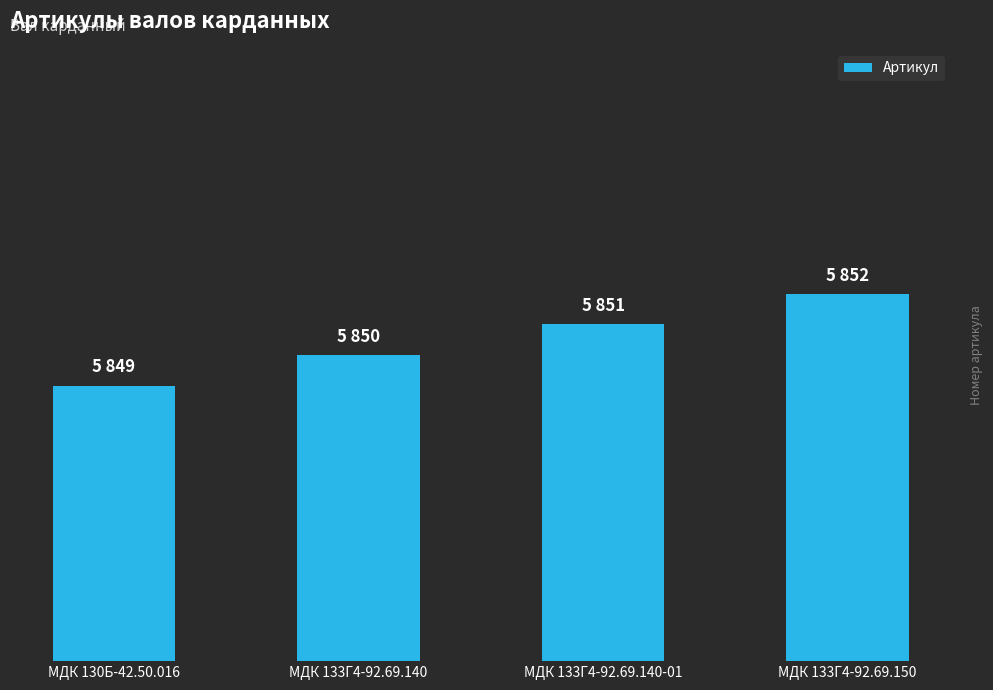

Rank the categories by value from lowest to highest.

МДК 130Б-42.50.016, МДК 133Г4-92.69.140, МДК 133Г4-92.69.140-01, МДК 133Г4-92.69.150